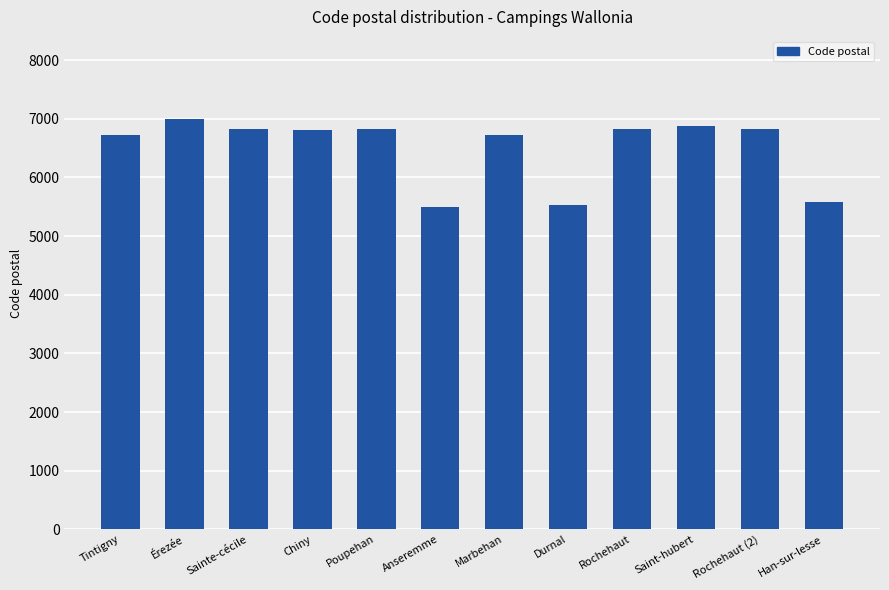

What is the label of the 4th bar from the left?

Chiny